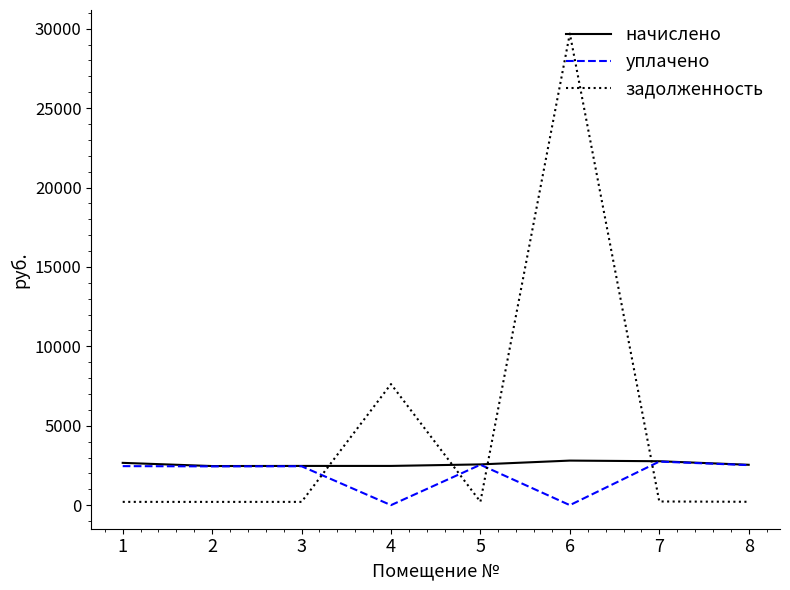

The value of начислено at 7 is 4778.7. True or false?

False